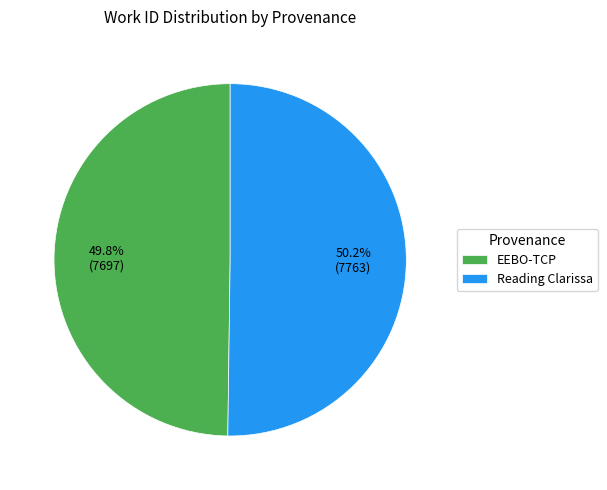

Do Reading Clarissa and EEBO-TCP together represent more than half of the pie?

Yes